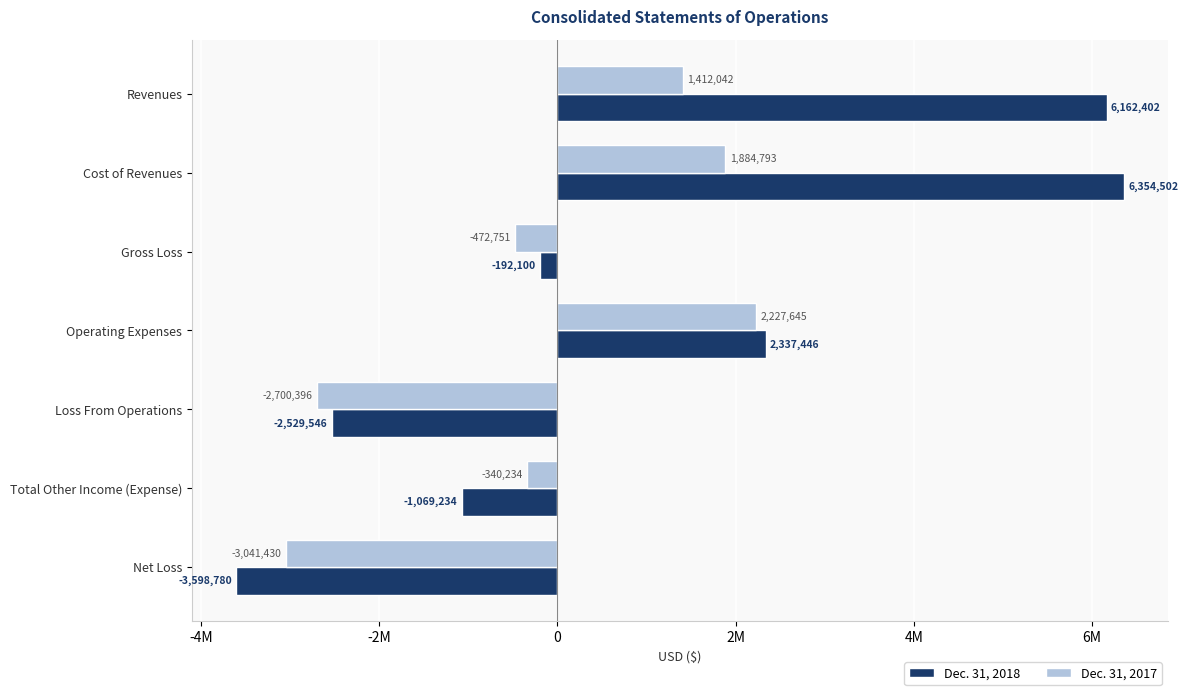

List the series in order of their peak value, lowest first.

Dec. 31, 2017, Dec. 31, 2018